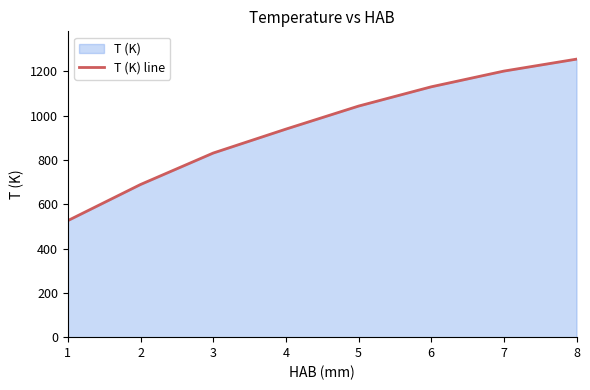

Reading left to right, transcribe all the data shown in this chart.

526.1	689.1	831.1	939.1	1043.2	1130.2	1201.2	1255.2